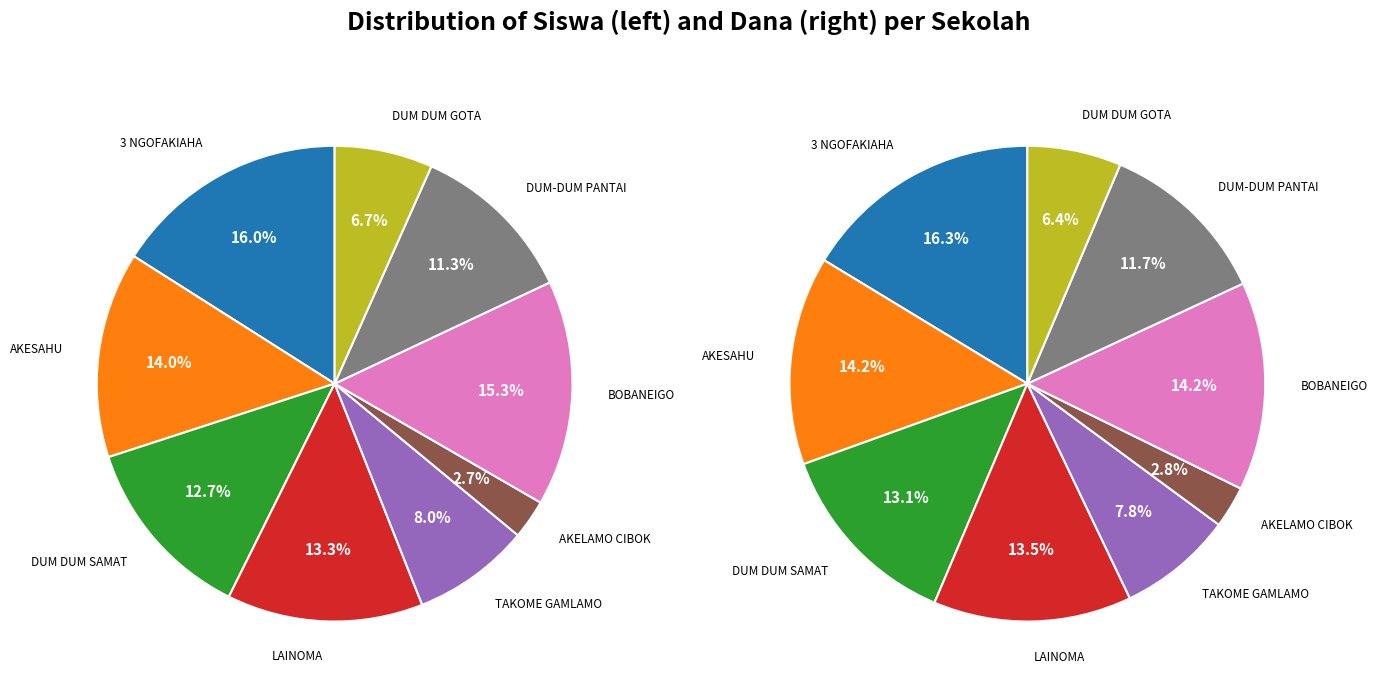

What percentage do 7 and 4 together represent?

19.3%